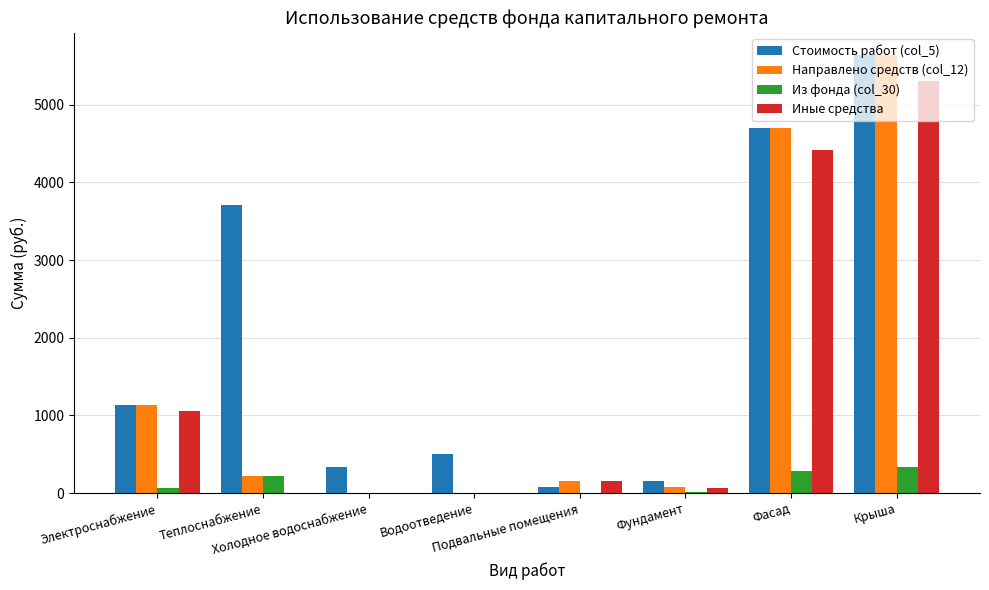

What is the maximum value shown in the chart?

5644.7